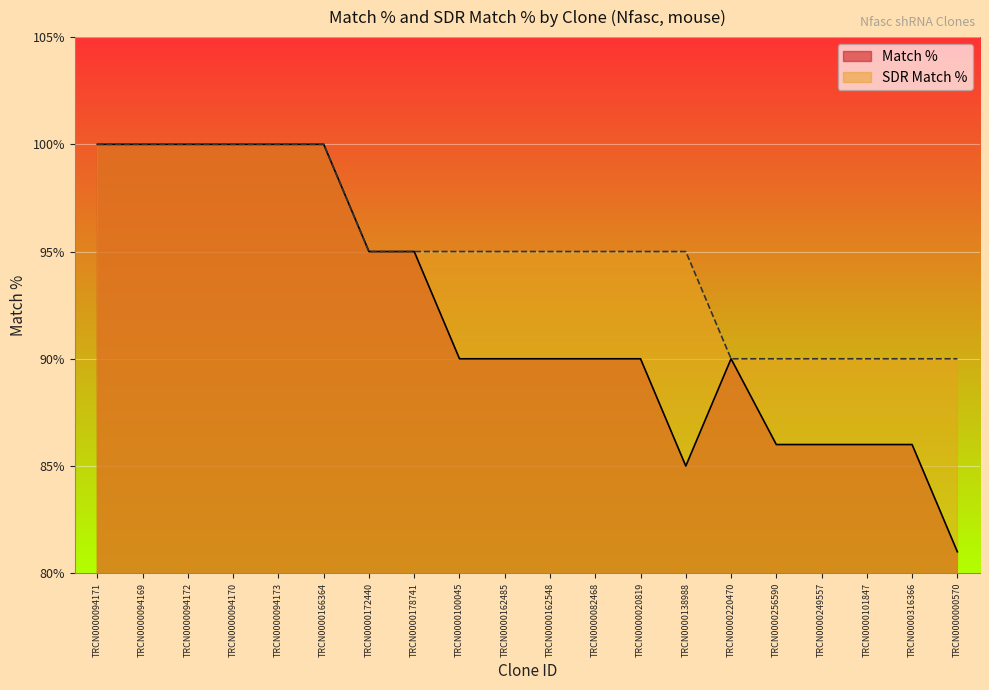

Between TRCN0000094172 and TRCN0000162548, which series saw the biggest shift?

Match %